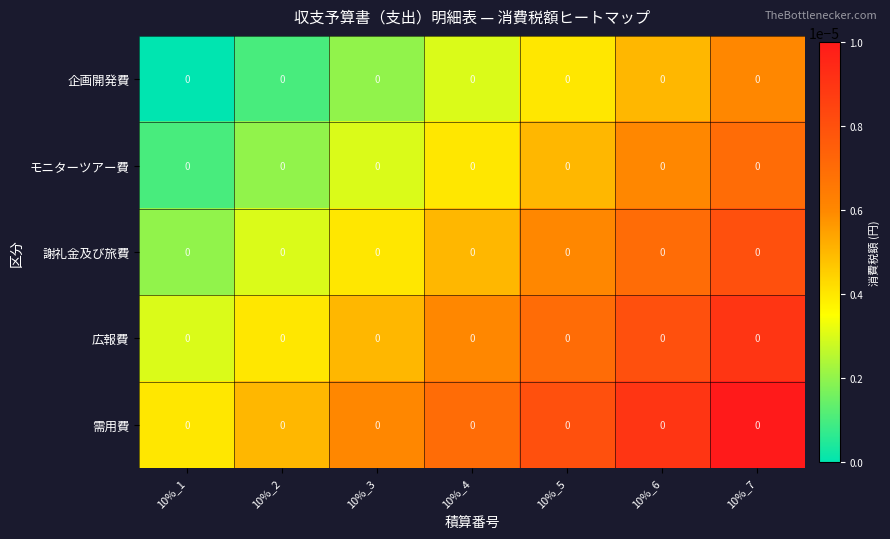

The value of 需用費 at 10%_2 is 0.0. True or false?

False